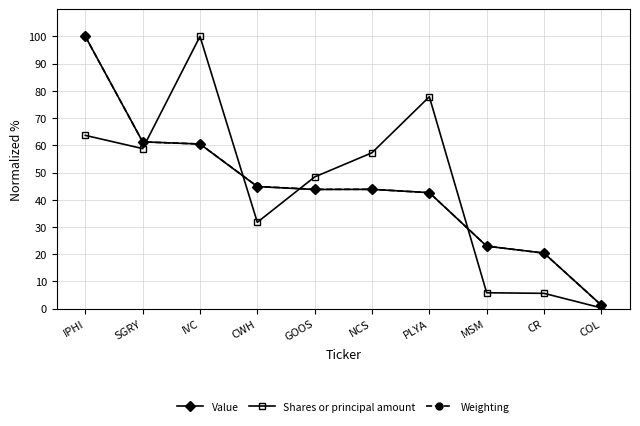

What is the maximum value for Value?

100.0